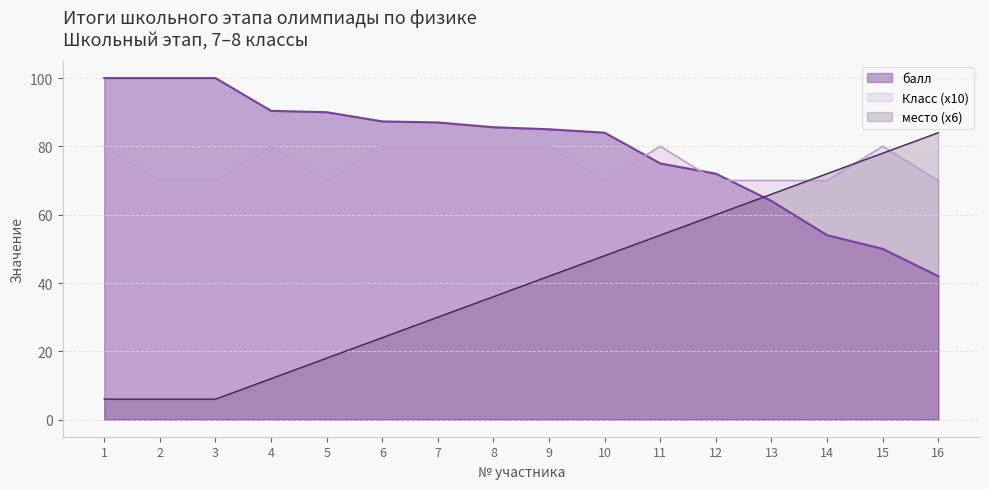

True or false: Класс has more than 1 interior local peaks.

True